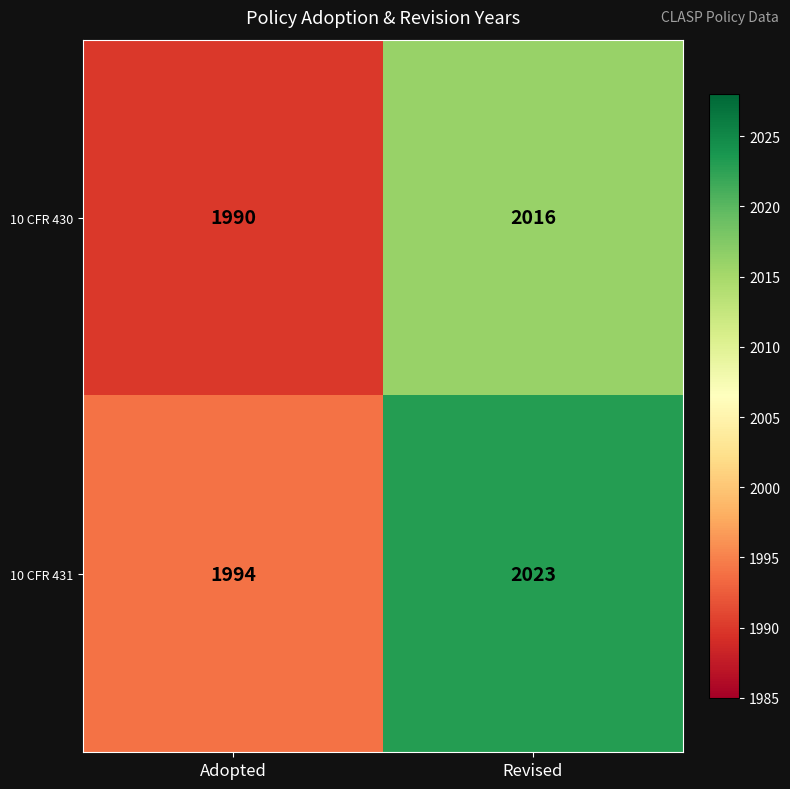

What is the sum of all 10 CFR 431 values?

4017